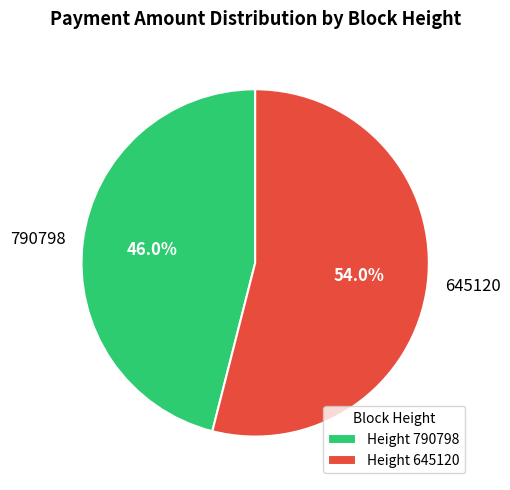

How many segments does this pie chart have?

2